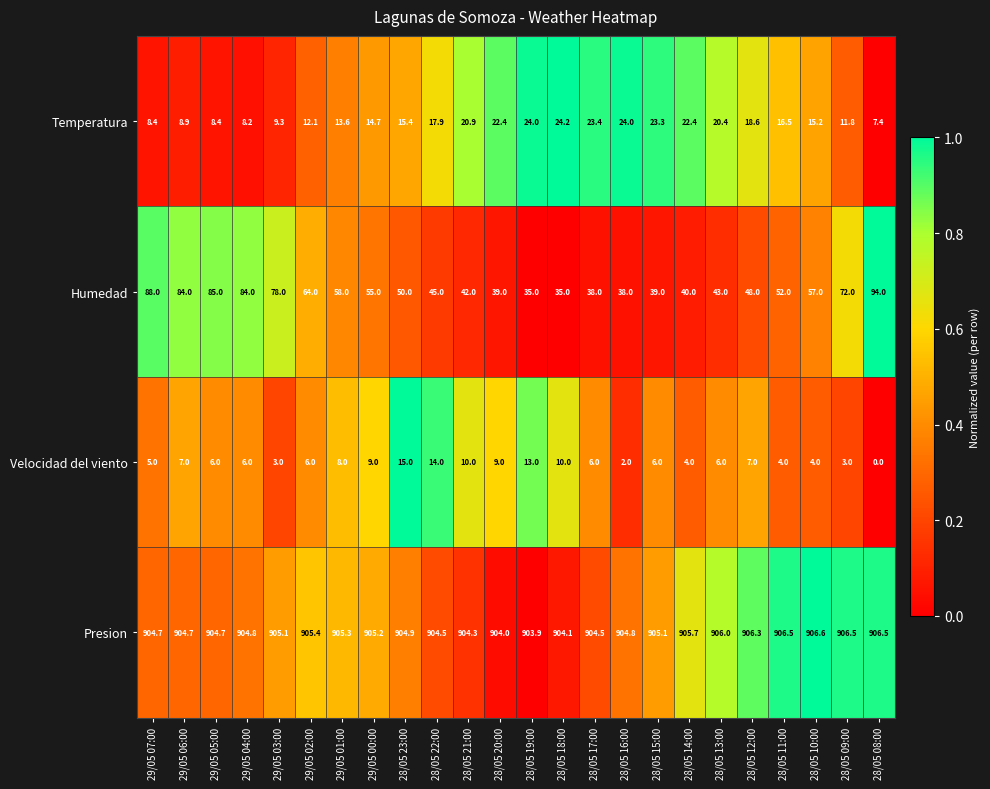

List the series in order of their peak value, lowest first.

Velocidad del viento, Temperatura, Humedad, Presion